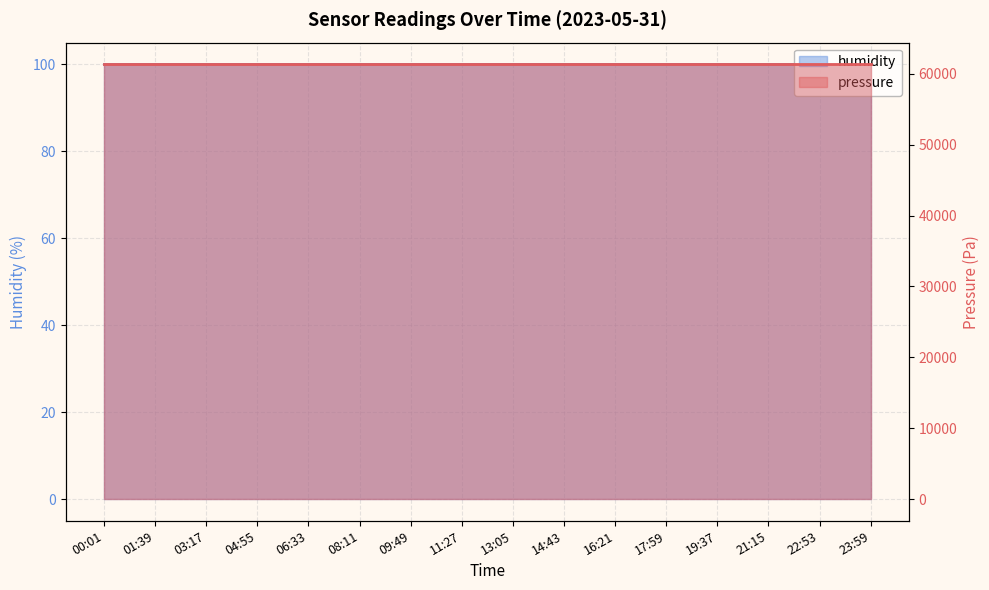

At 21:15, list the series in order from smallest to largest.

humidity, pressure